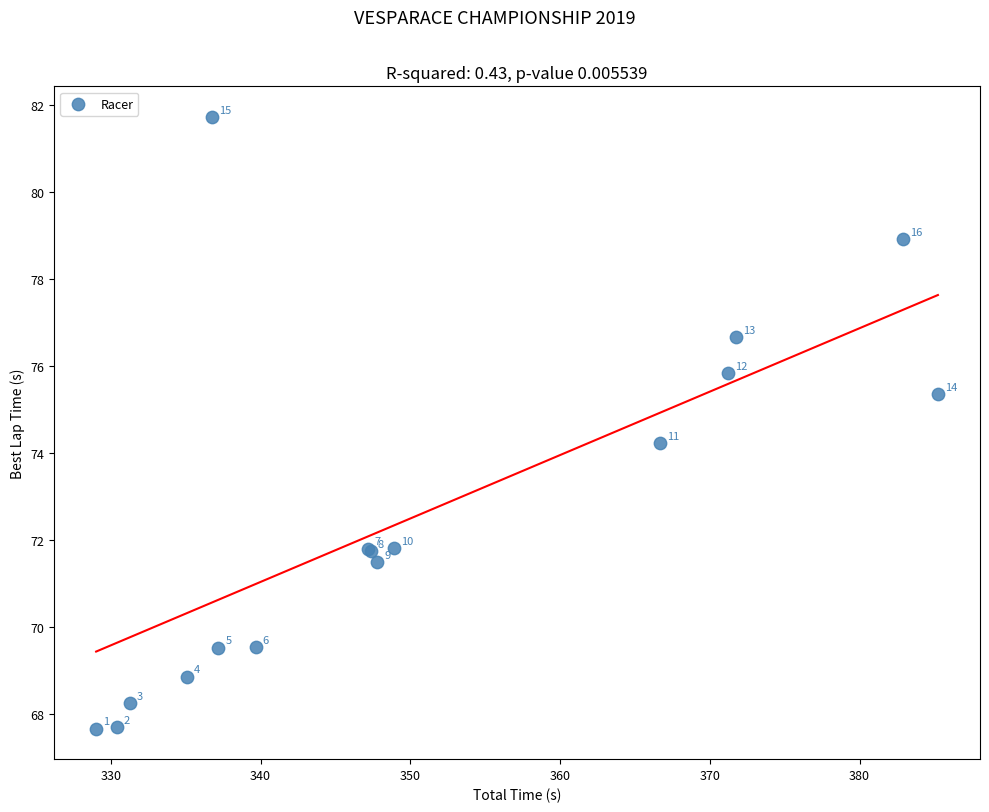

What Y value in the scatter plot is closest to 74?

74.2